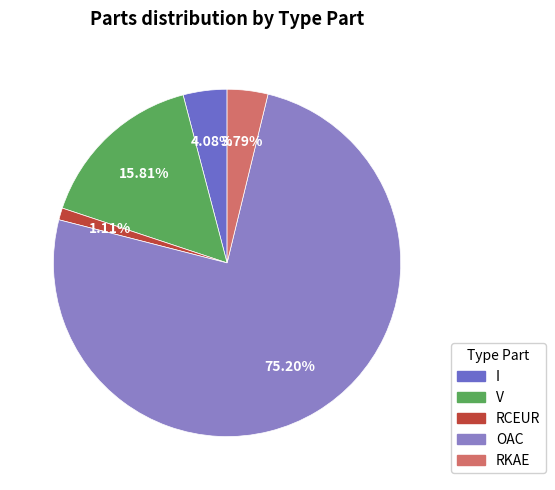

To the nearest percent, what is the average slice percentage?

20%